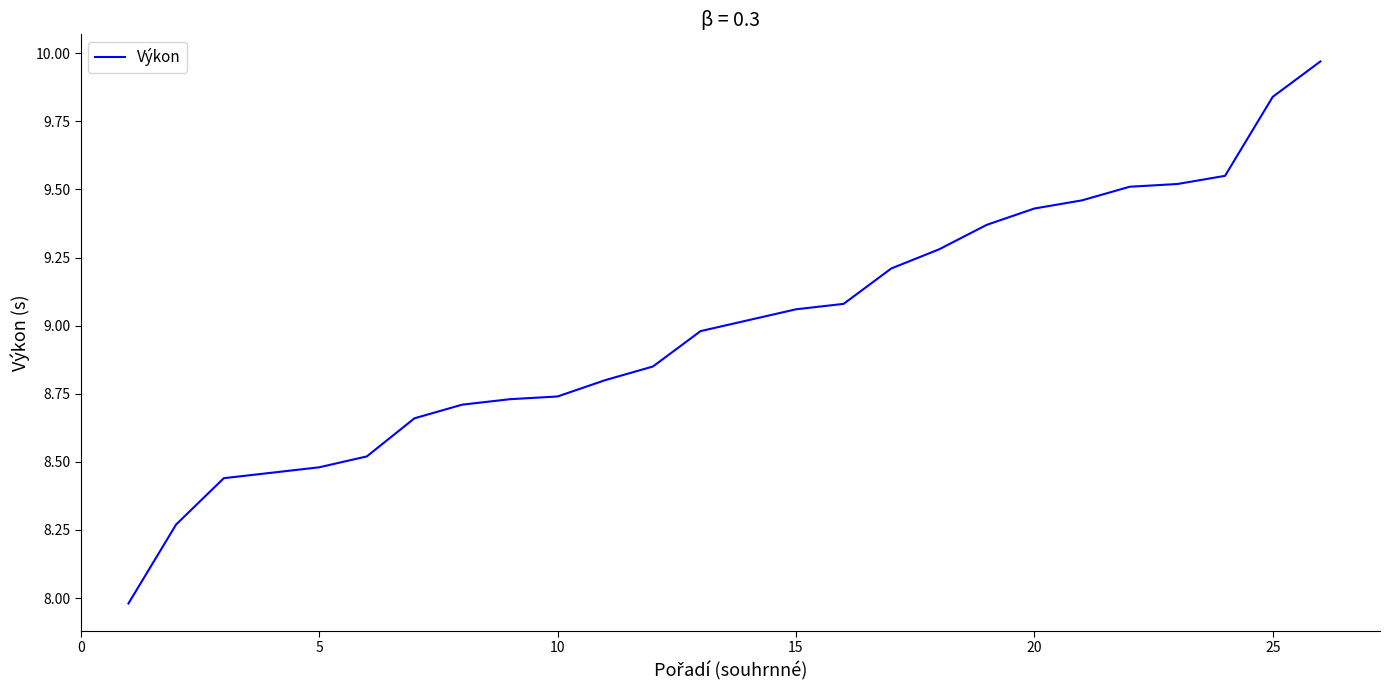

What is the difference between the maximum and minimum values?

2.0